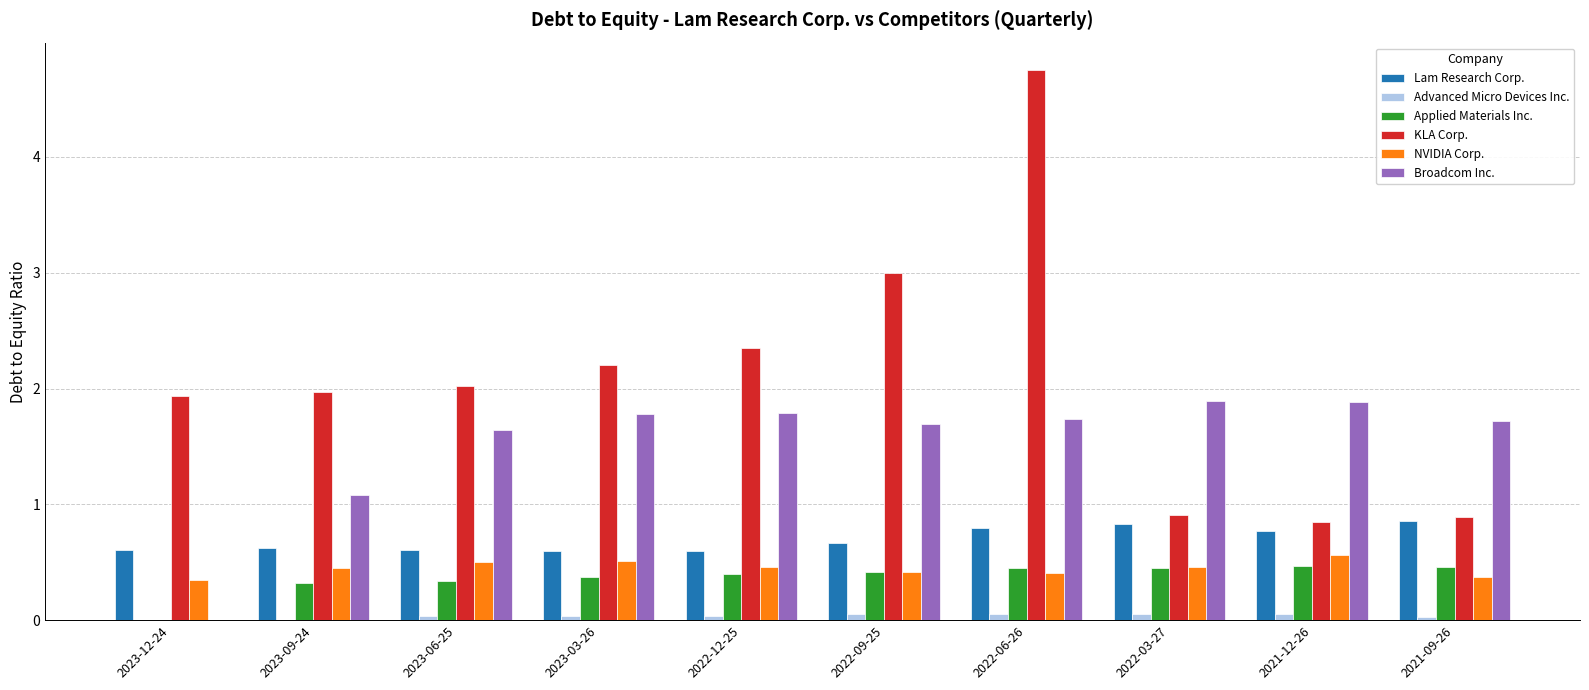

Which series changed the most between 2023-09-24 and 2023-06-25?

Broadcom Inc.